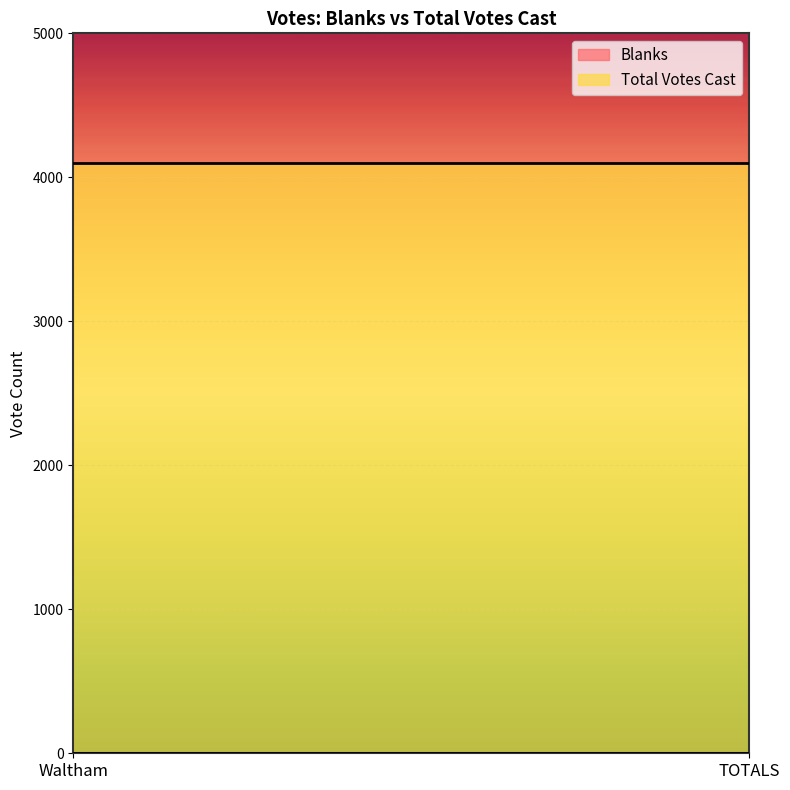

What is the label of the 2nd point from the left?

TOTALS